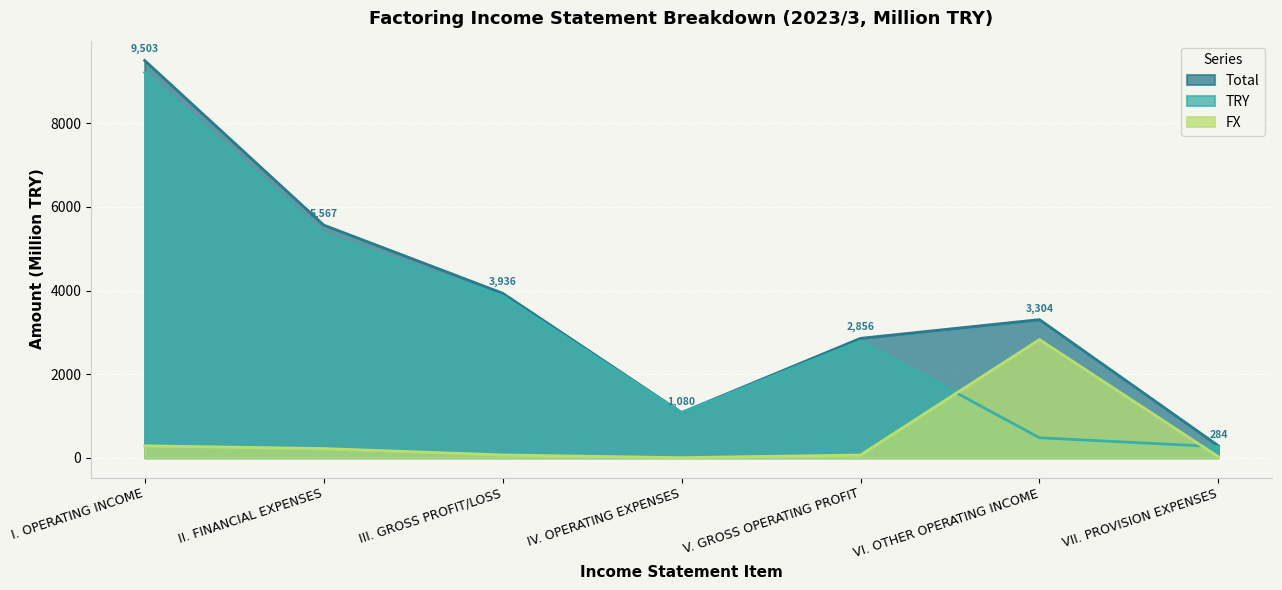

What is the difference between the TRY values at VII. PROVISION EXPENSES and VI. OTHER OPERATING INCOME?

214